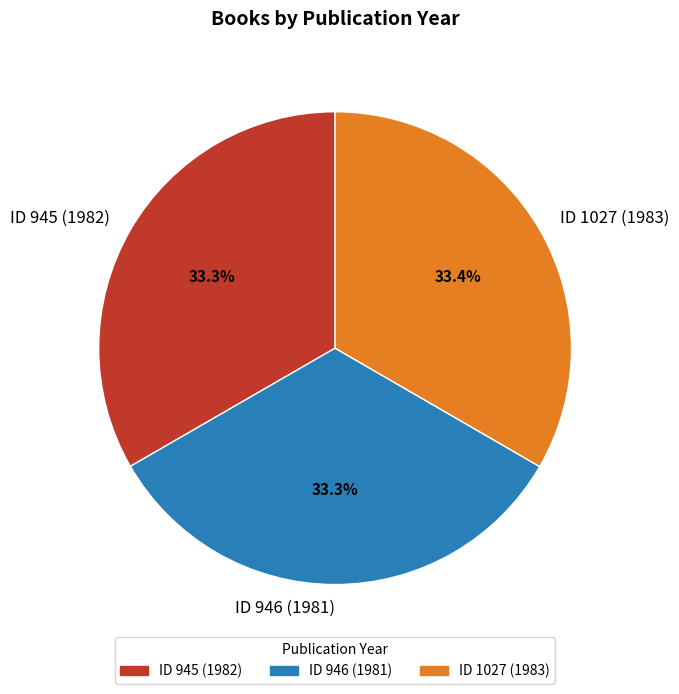

To the nearest percent, what portion does ID 946 (1981) represent?

33%